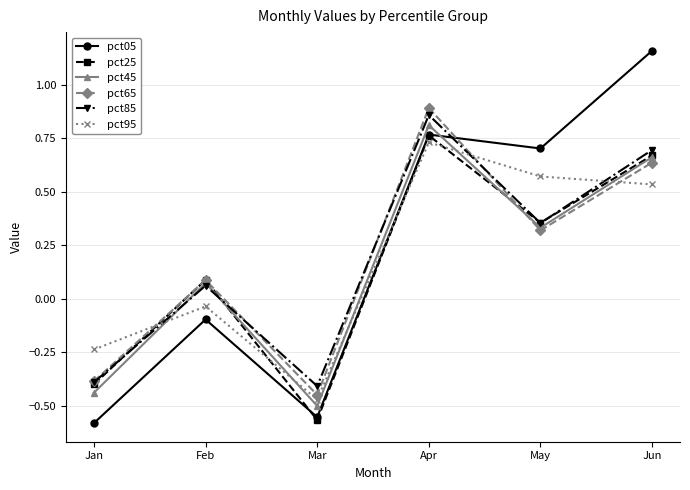

True or false: pct65 and pct05 cross at least once.

True